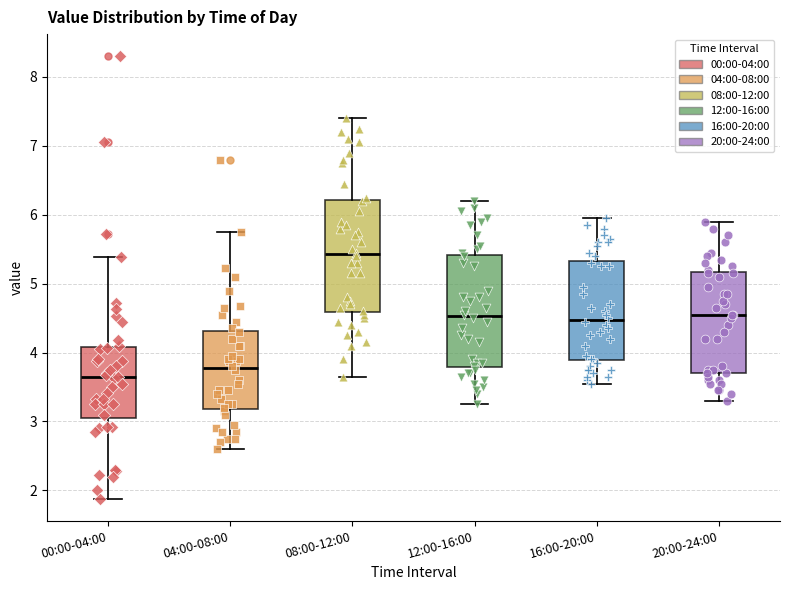

Reading left to right, read every box against the y-axis: the position of its median line, the range the box covers, and the ends of its whiskers. The values are not printed on the chart, so give them approximately, as read against the axis.

00:00-04:00: median 3.6, box 3.1 to 4.1, whiskers 1.9 to 5.4
04:00-08:00: median 3.8, box 3.2 to 4.3, whiskers 2.6 to 5.8
08:00-12:00: median 5.4, box 4.6 to 6.2, whiskers 3.7 to 7.4
12:00-16:00: median 4.5, box 3.8 to 5.4, whiskers 3.3 to 6.2
16:00-20:00: median 4.5, box 3.9 to 5.3, whiskers 3.6 to 6.0
20:00-24:00: median 4.6, box 3.7 to 5.2, whiskers 3.3 to 5.9